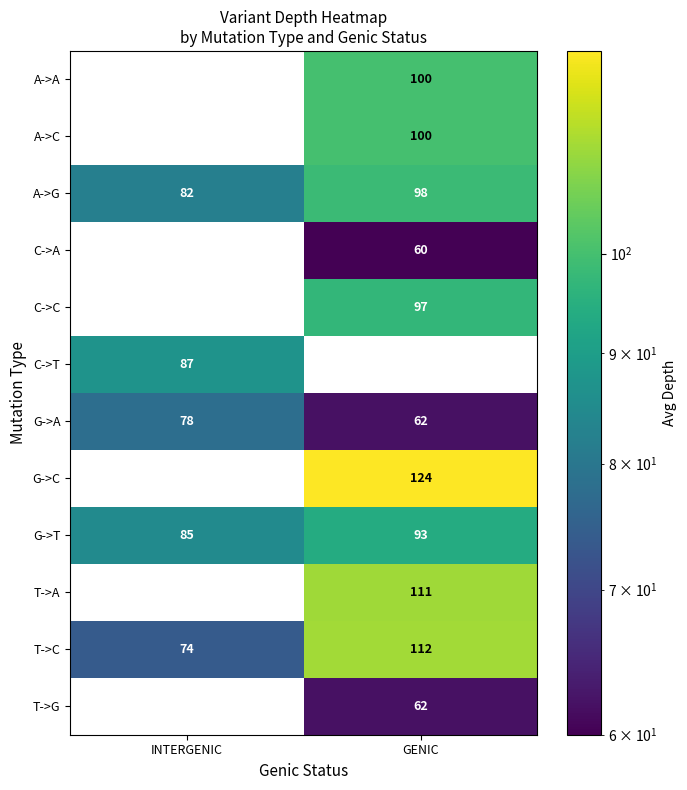

At which label is G->T closest to 89?

INTERGENIC